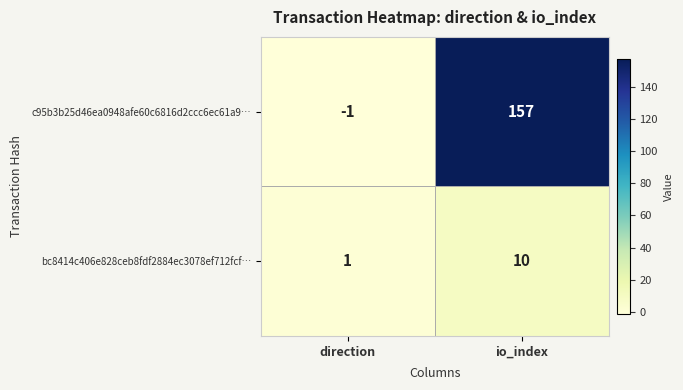

What is the difference between the highest and lowest values at io_index?

147